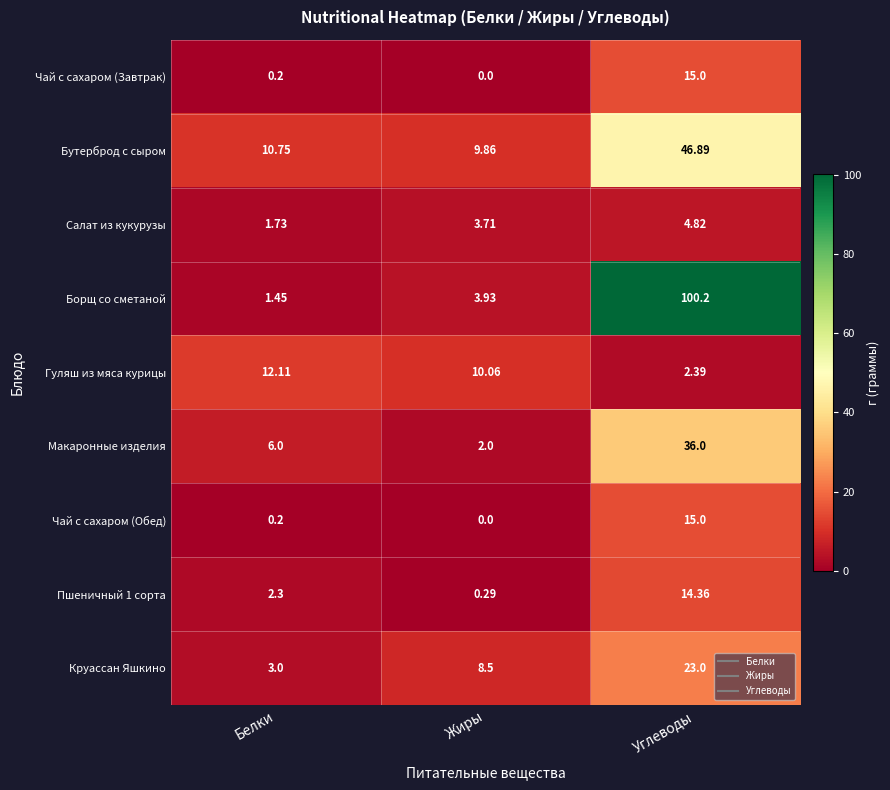

What is the total value across all series at Жиры?

38.4